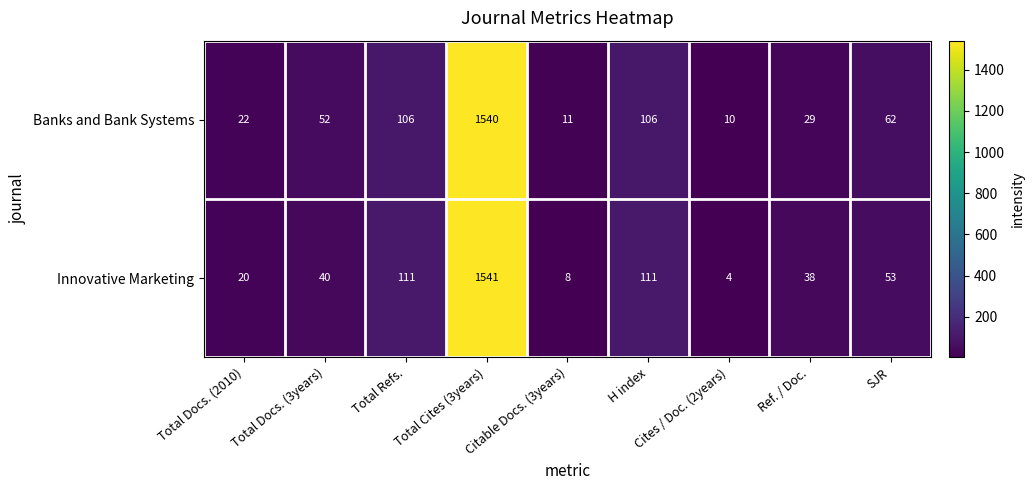

What is the average value of the Banks and Bank Systems series?

215